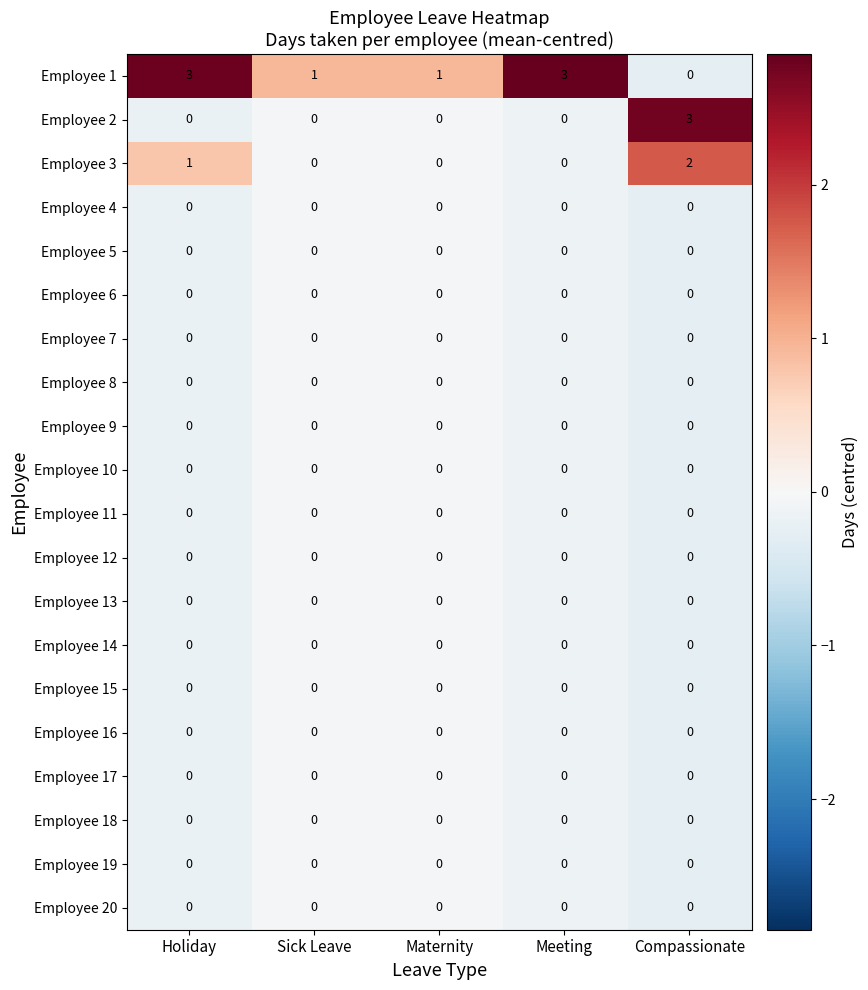

How many categories are shown in the chart?

5